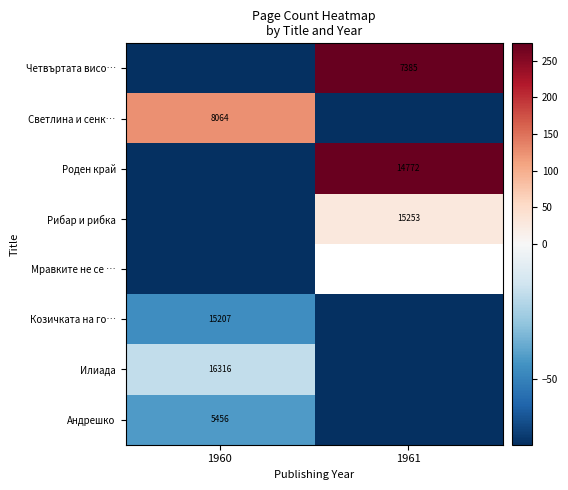

What is the spread (max minus min) of values at 1961?

348.0